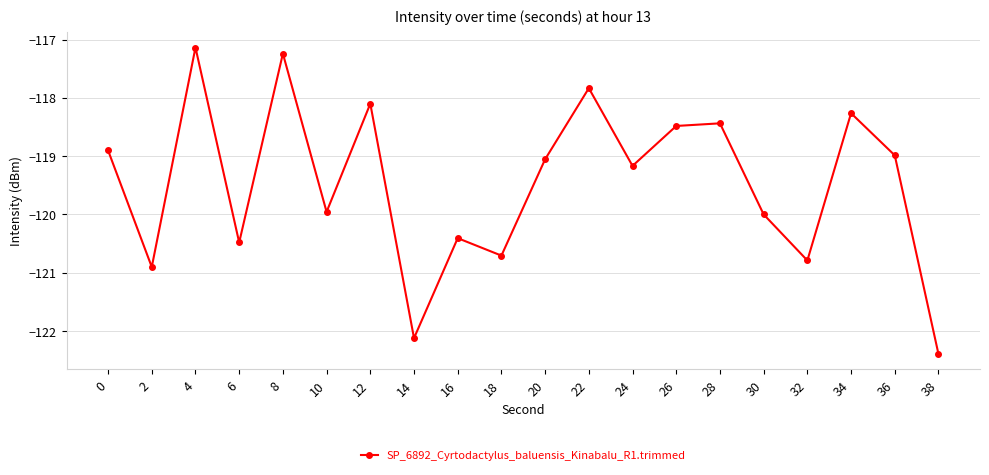

The chart shows a value of -120.0 at 30. True or false?

True